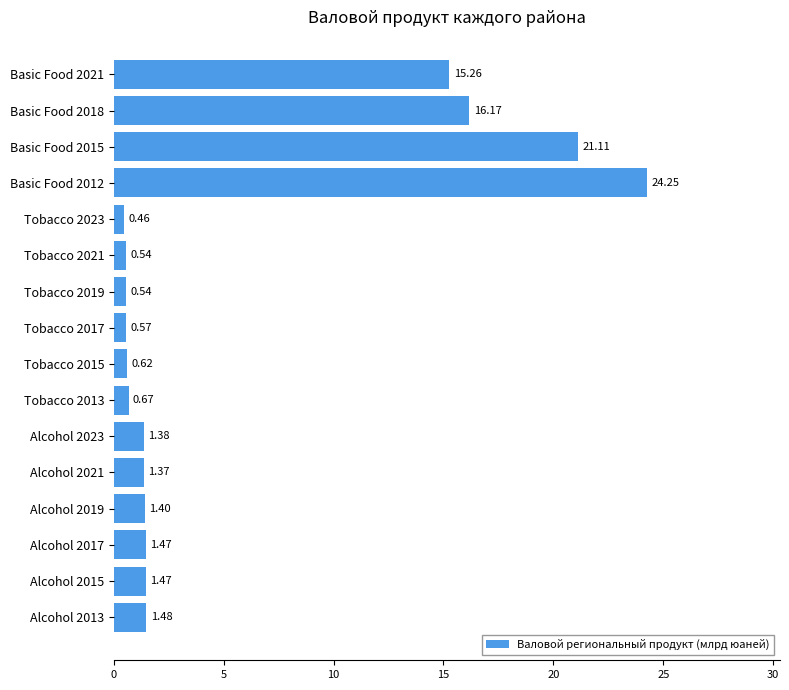

What is the change in value from Alcohol 2017 to Basic Food 2021?

+13.8